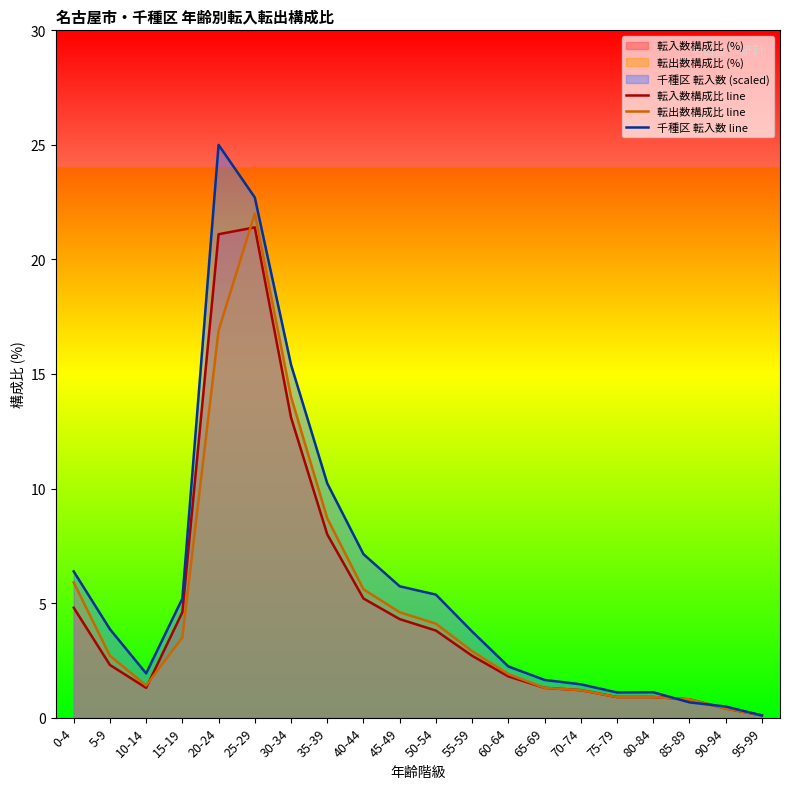

Which category has the highest value in the 転出数構成比 line series?

25-29